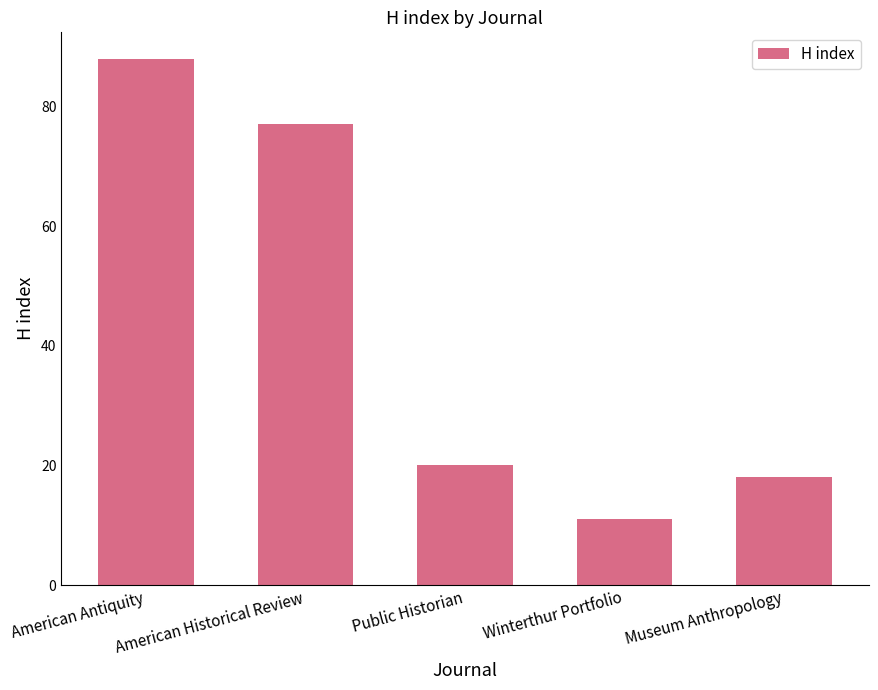

Count the number of categories in the chart.

5